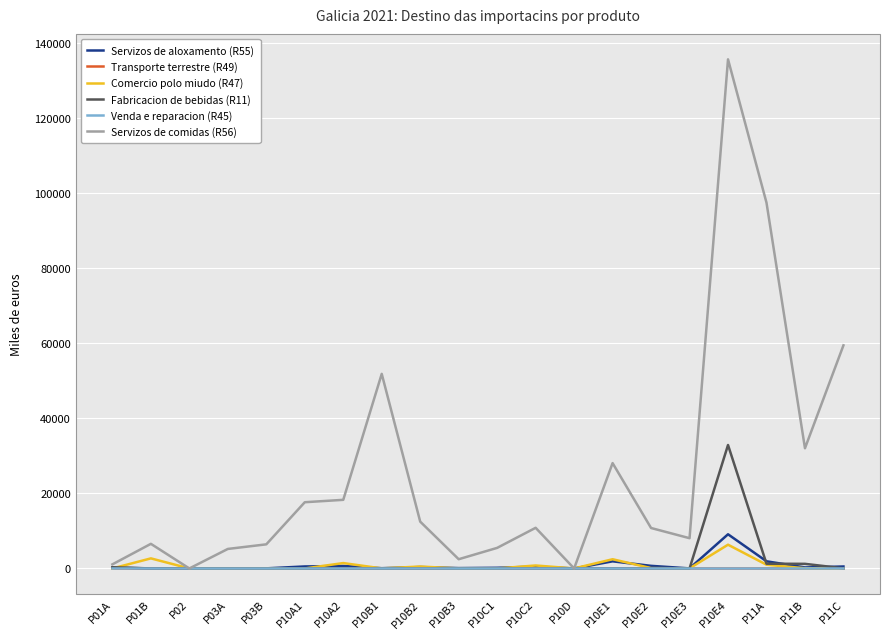

The Fabricacion de bebidas (R11) series shows 0 at P01B. True or false?

True